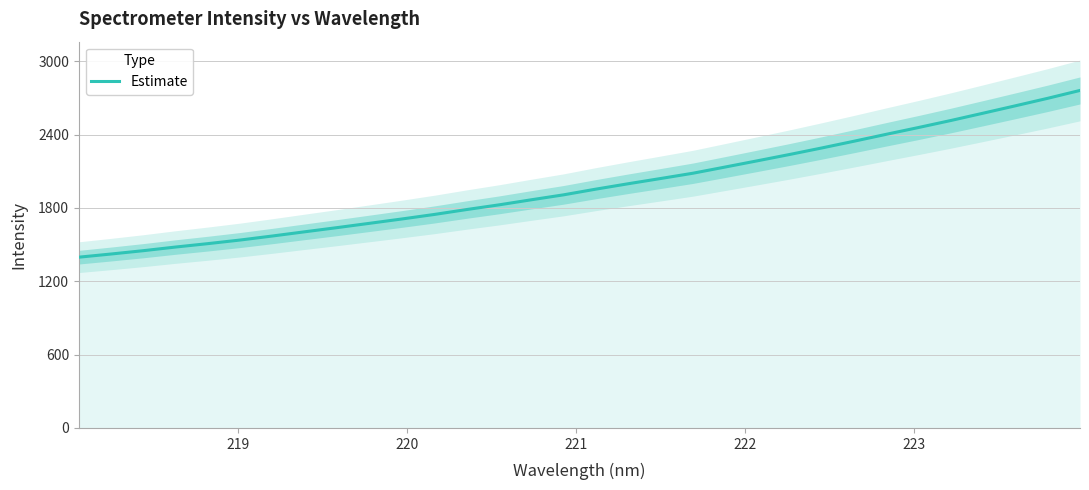

What is the value of the 25th point from the left?

2346.7